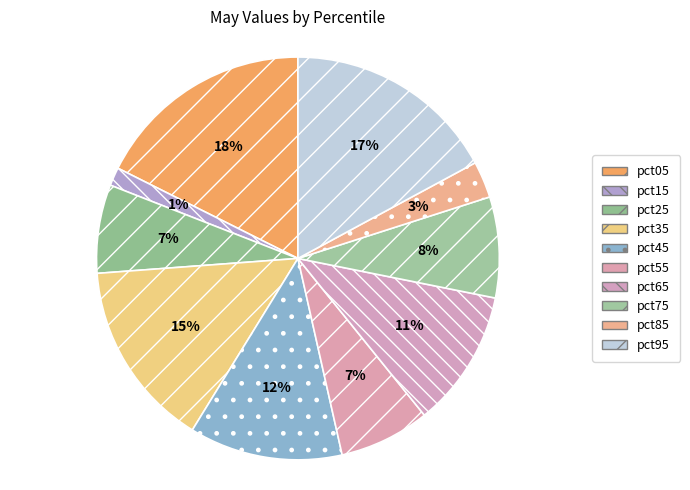

Which category has the smallest portion of the pie?

pct15